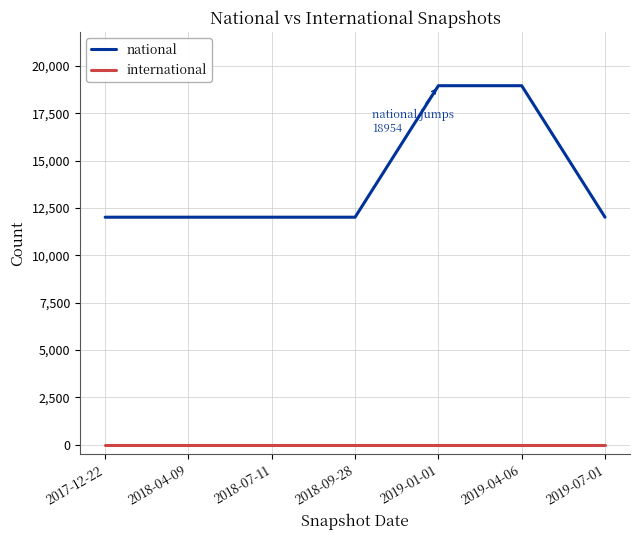

At how many categories does at least one series exceed 11549?

7